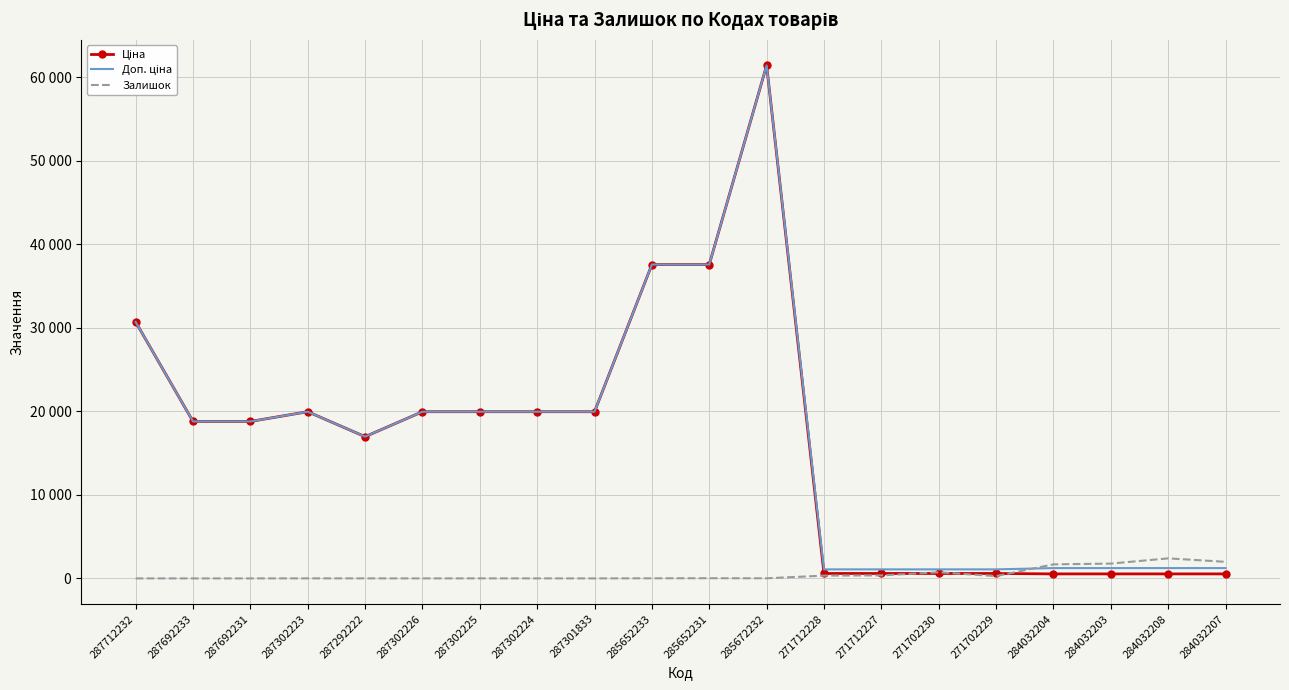

What is the total value across all series at 287301833?

39928.3